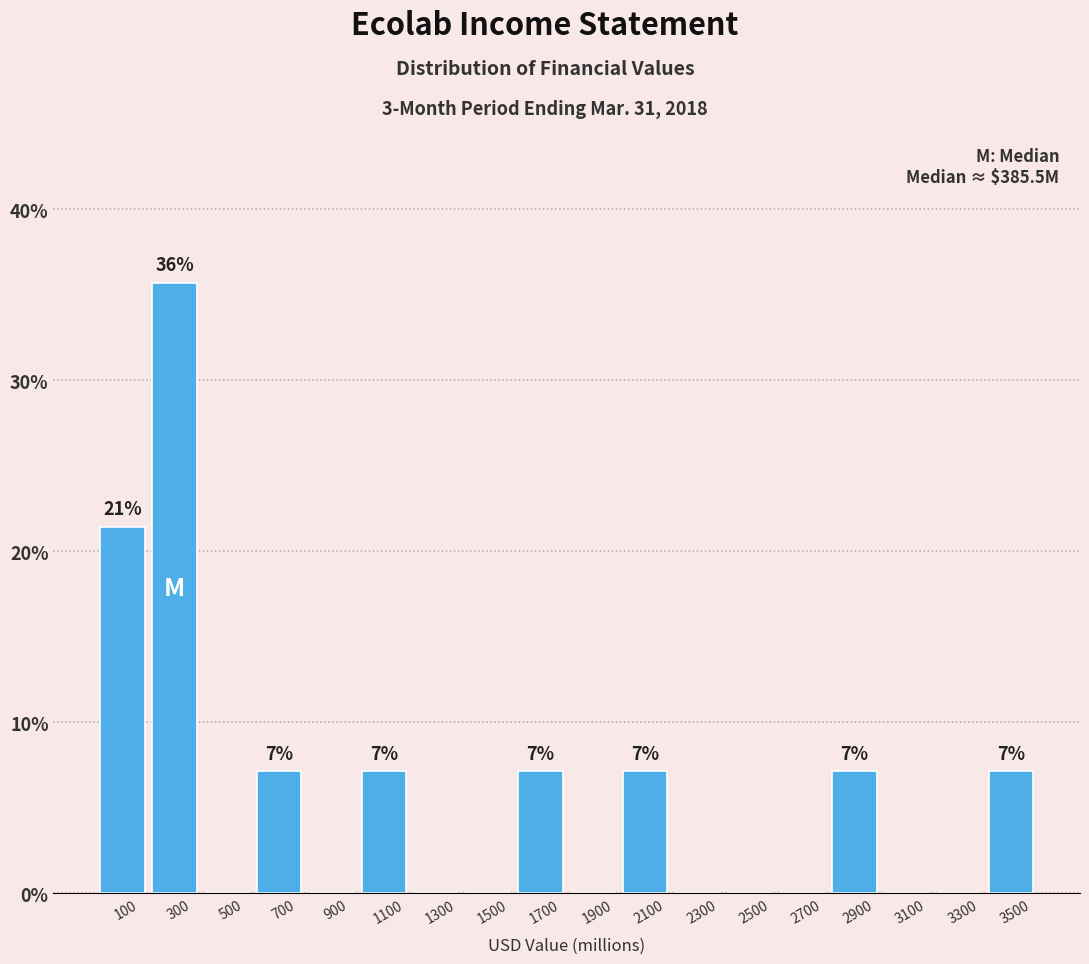

Over which range of the x-axis is the bar tallest?

200 to 400